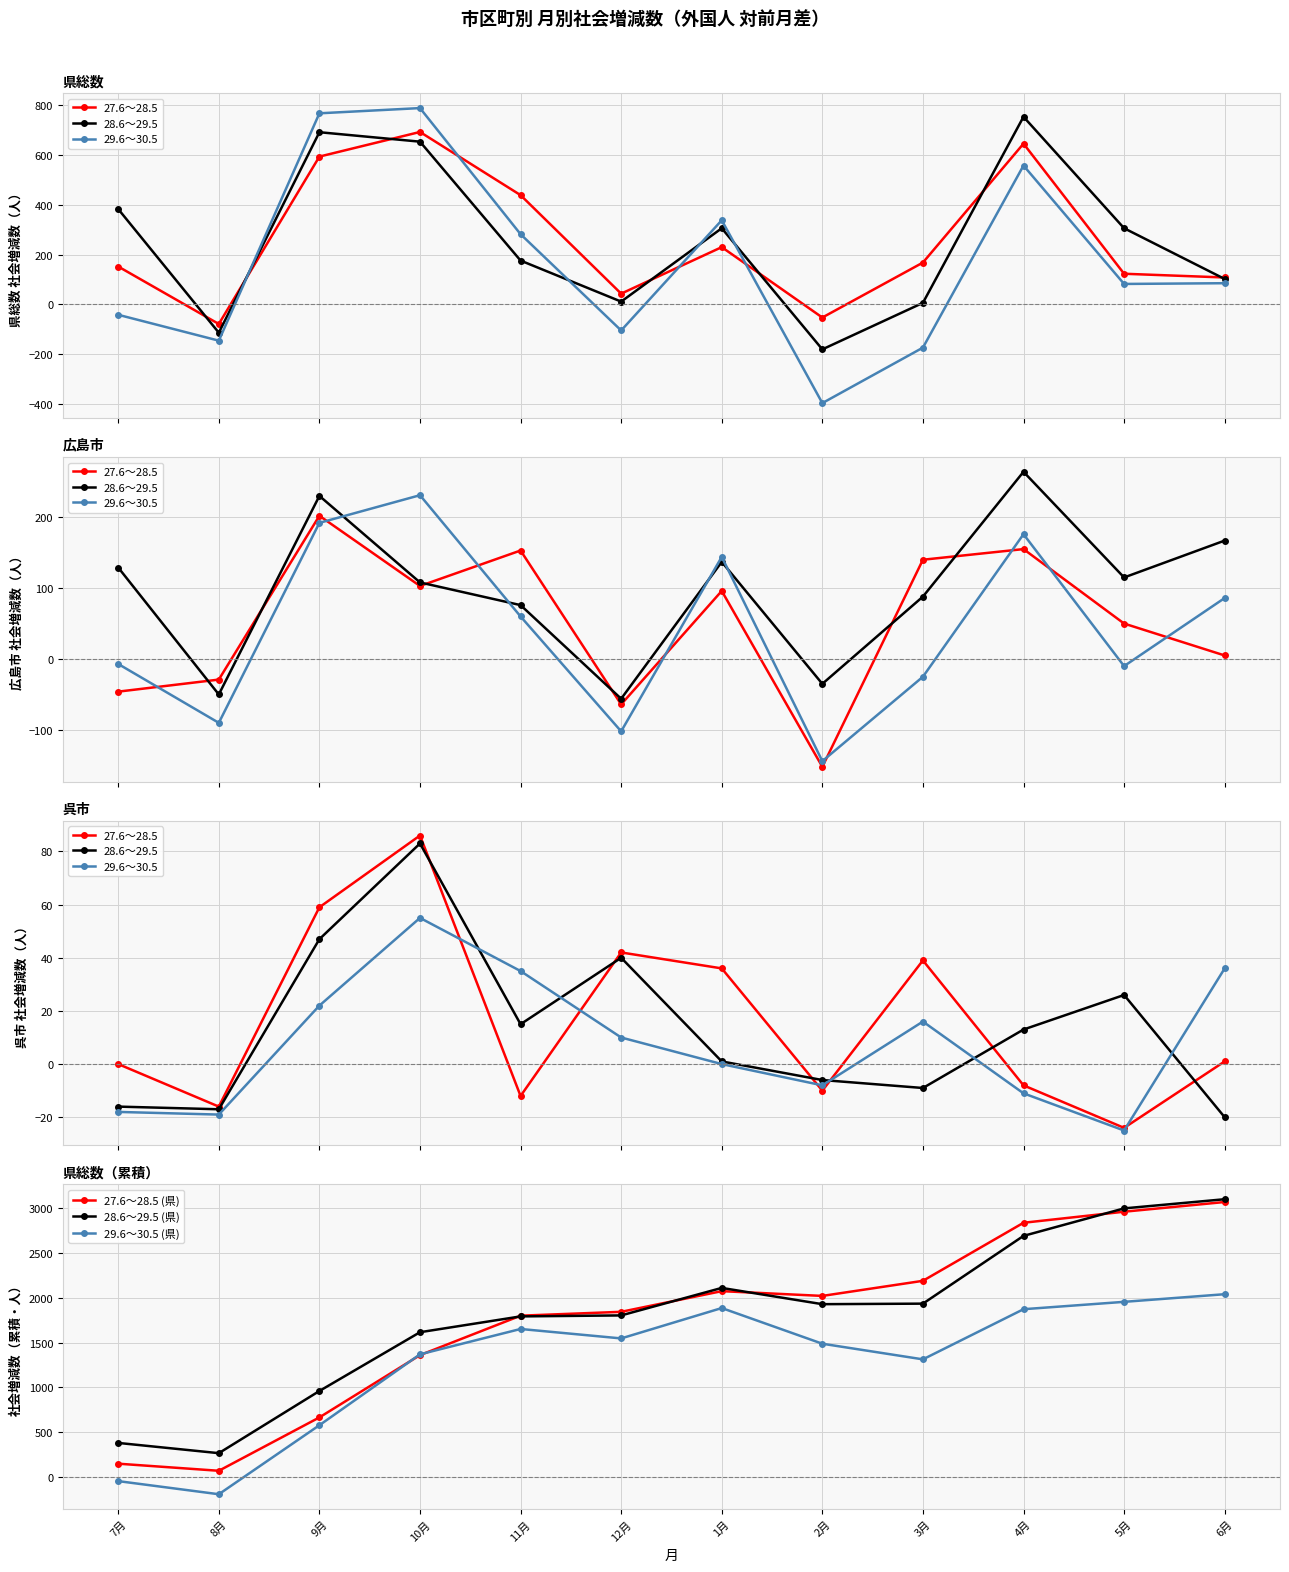

True or false: 28.6～29.5 (県) and 29.6～30.5 intersect in this chart.

False